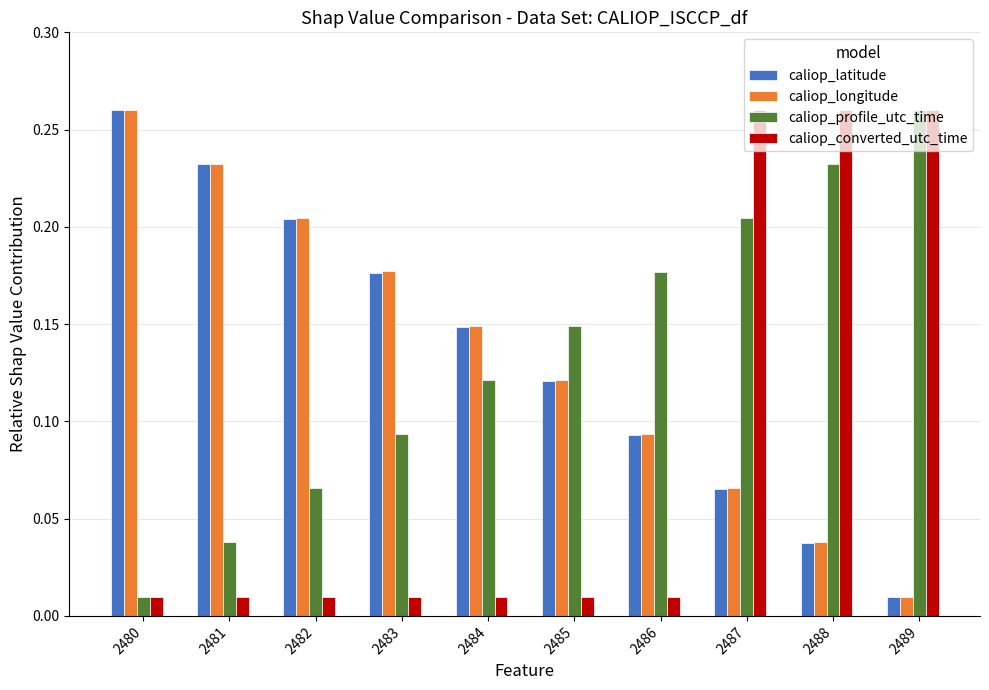

What is the sum of all caliop_longitude values?

1.4